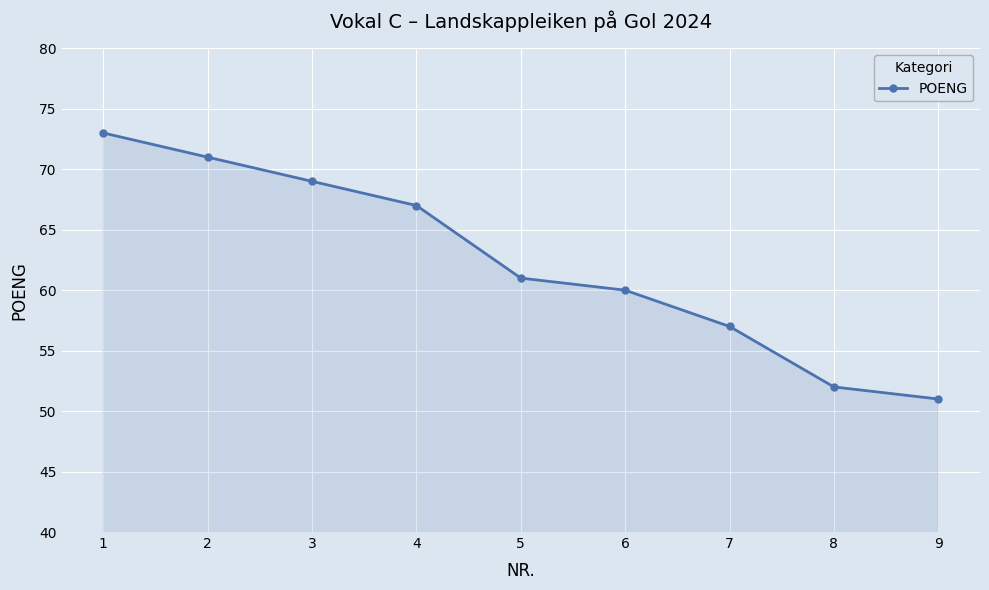

What is the change in value from 8 to 9?

-1